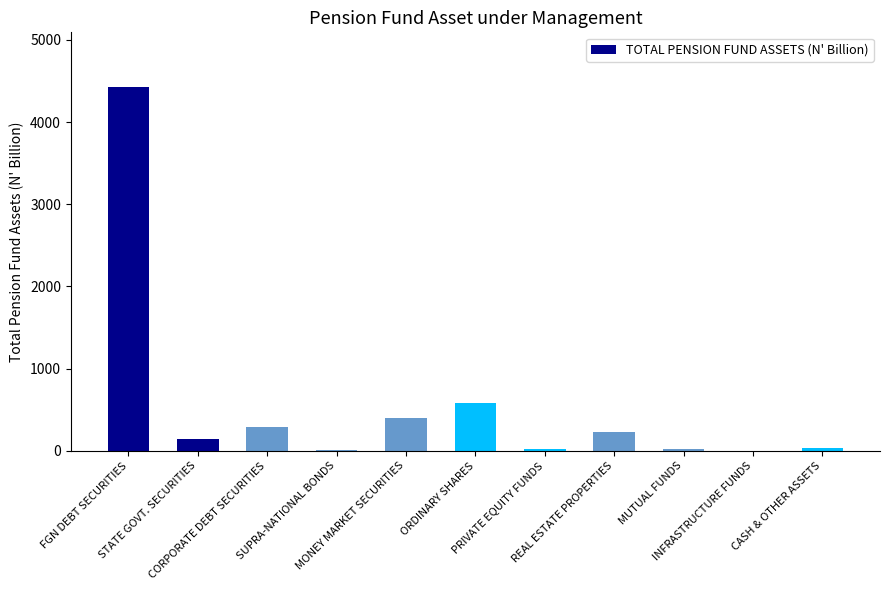

What is the maximum value shown in the chart?

4427.3